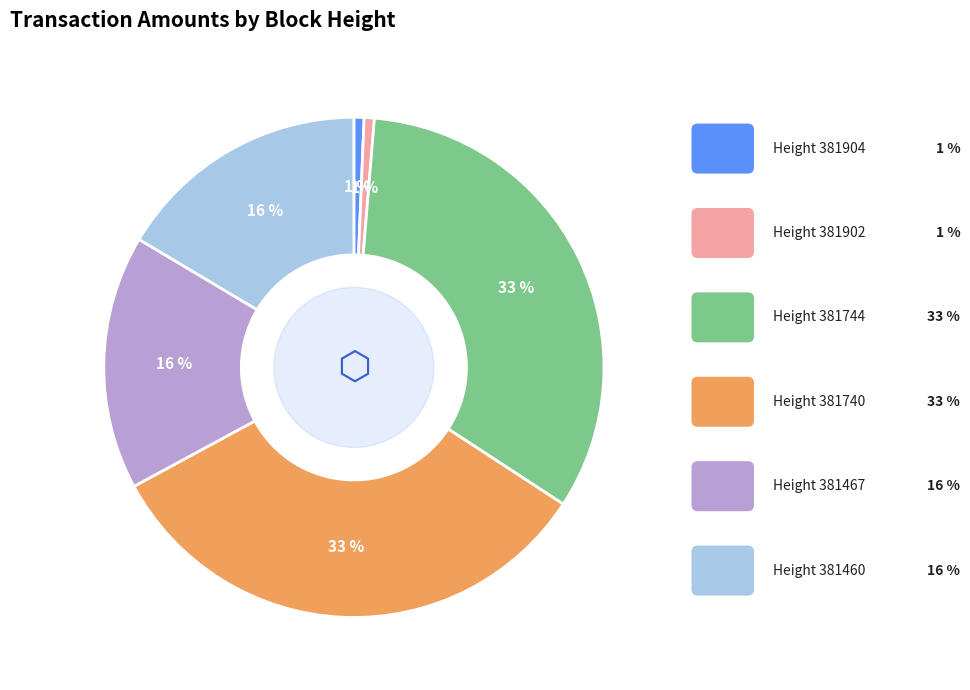

Is there any slice that represents more than half of the pie?

No